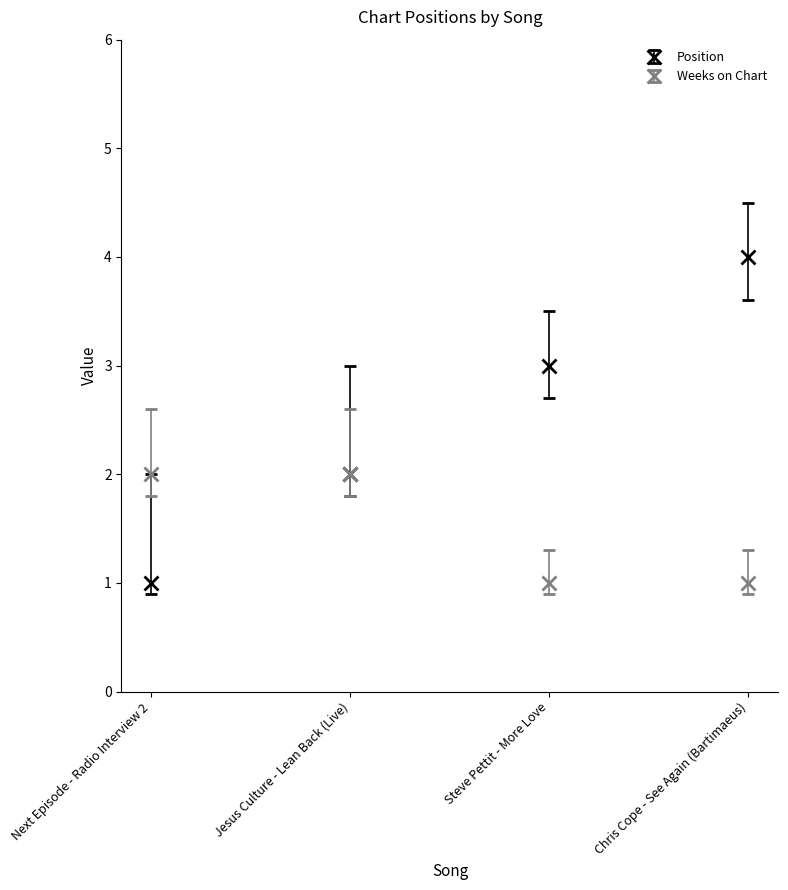

How many lines are shown in the chart?

2